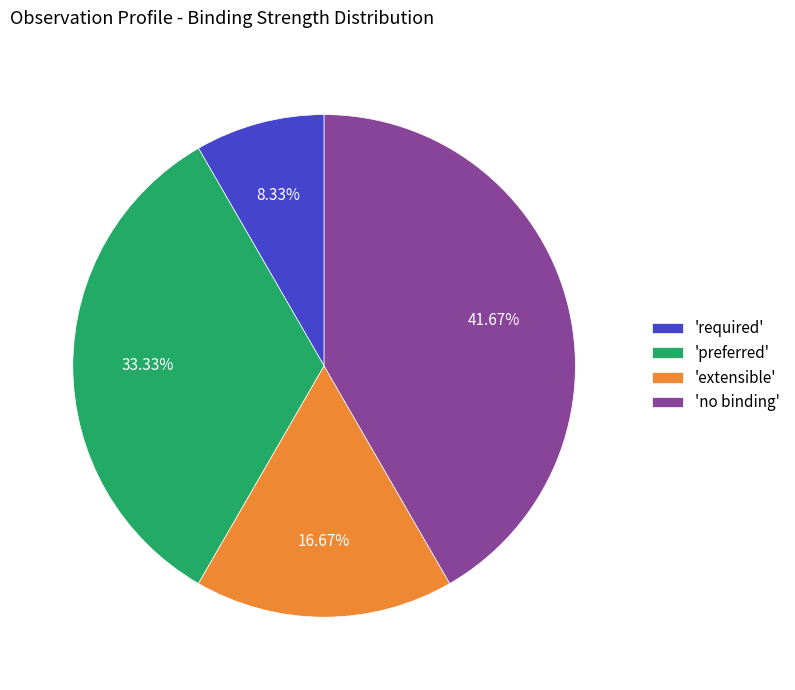

How many segments does this pie chart have?

4